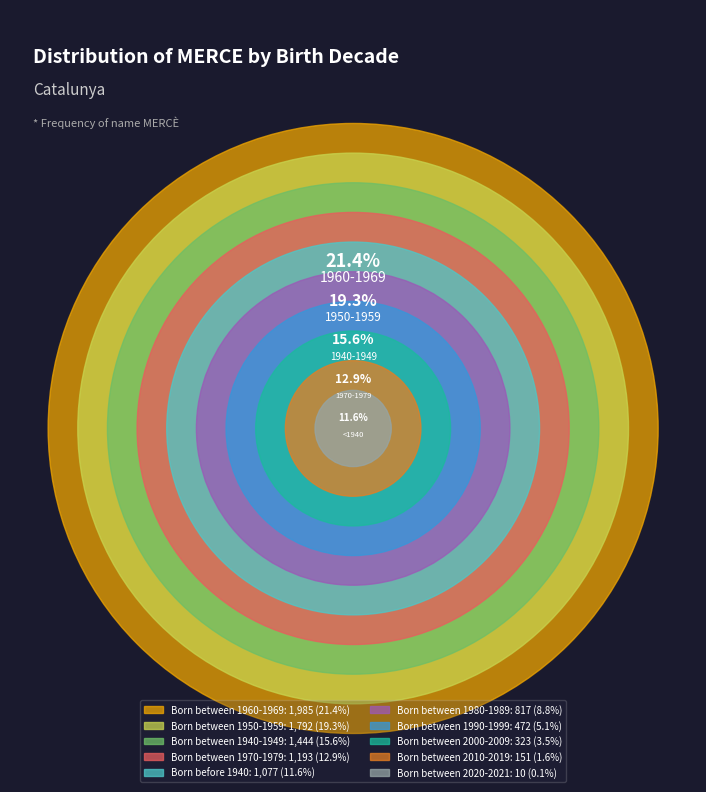

True or false: Born before 1940 accounts for 12% of the total.

True